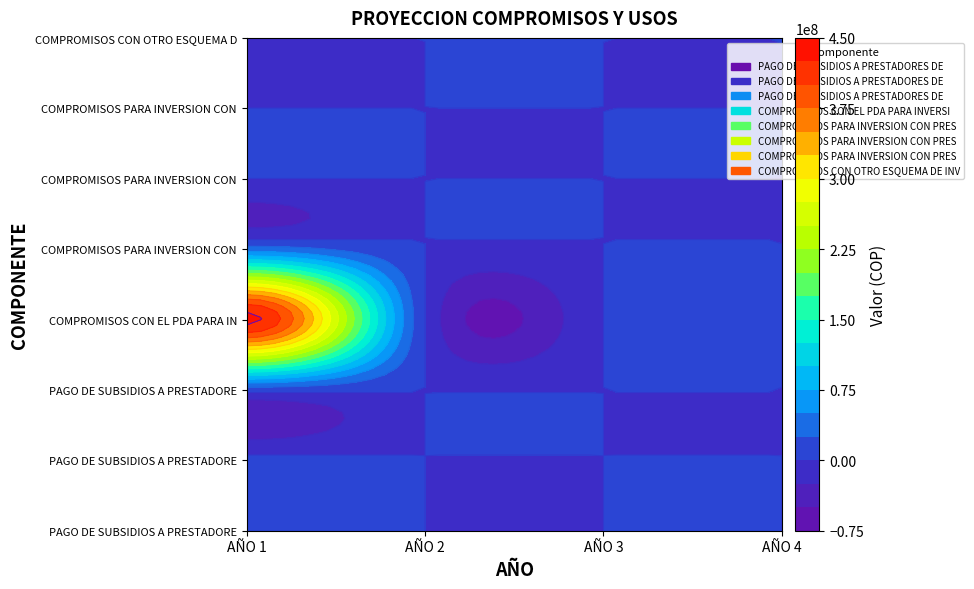

List the labels in order of COMPROMISOS PARA INVERSION CON PRESTADO 1 value, largest first.

AÑO 1, AÑO 2, AÑO 3, AÑO 4